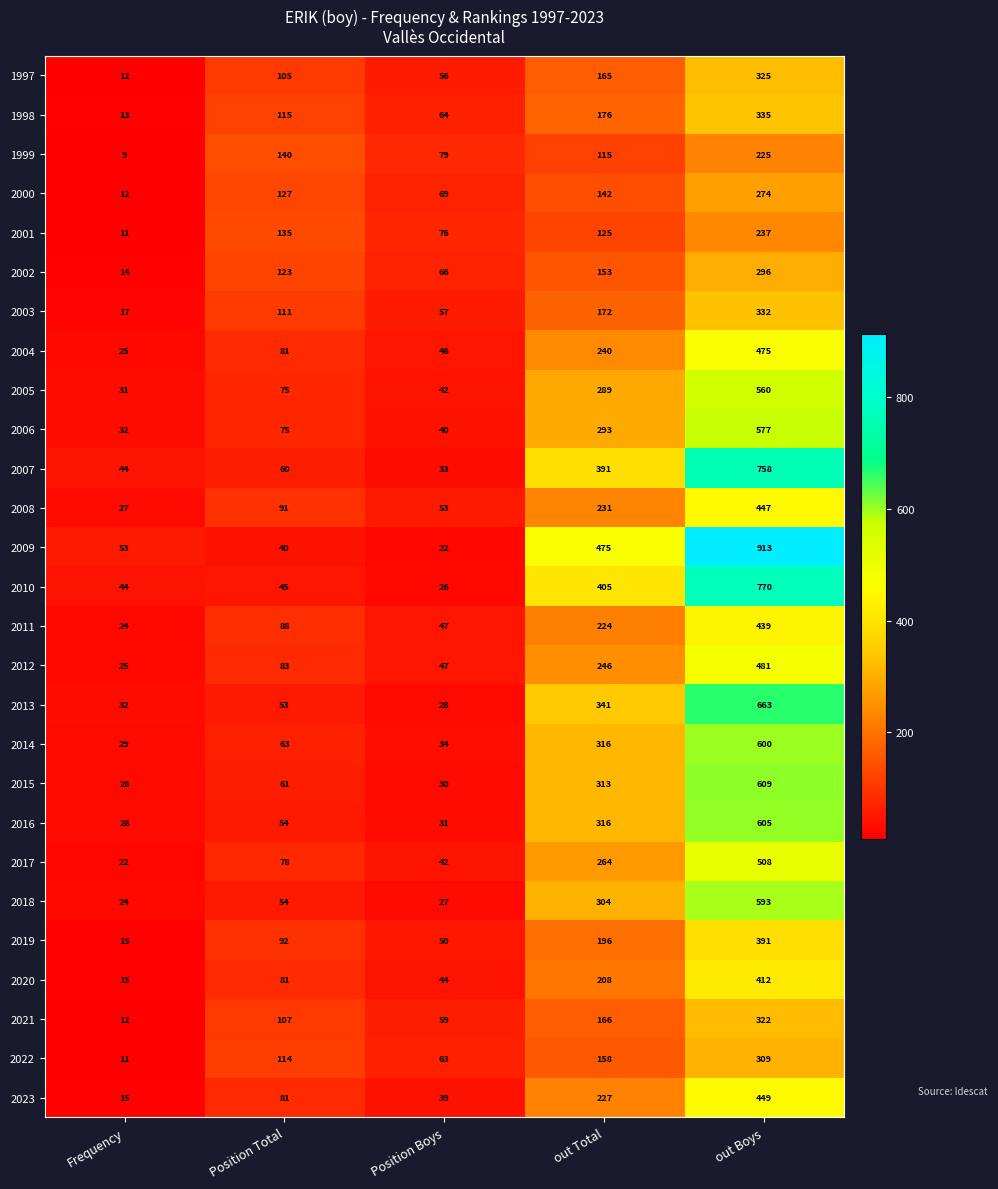

Which series has the largest range (max minus min)?

2009